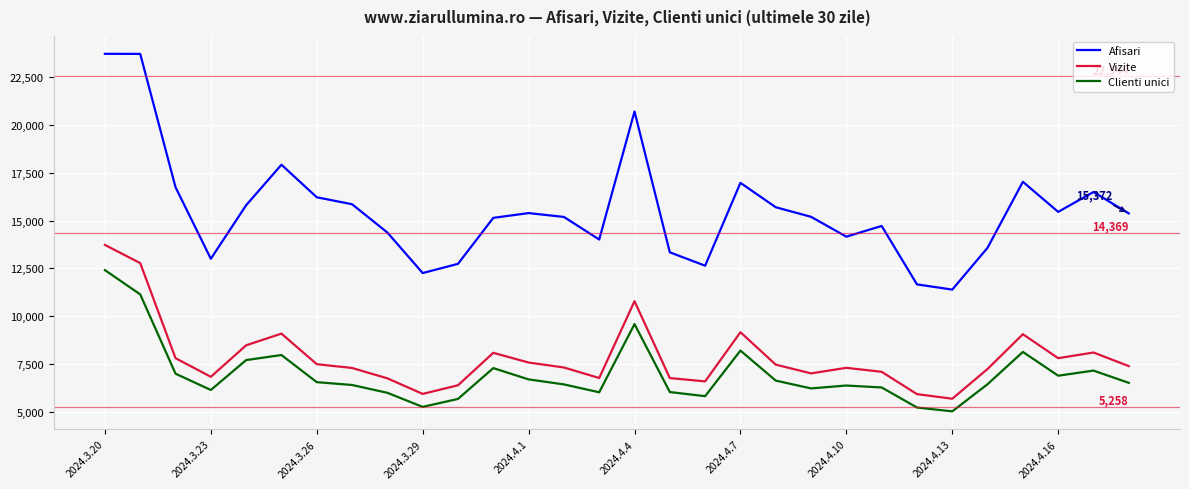

What is the smallest value displayed?

5008